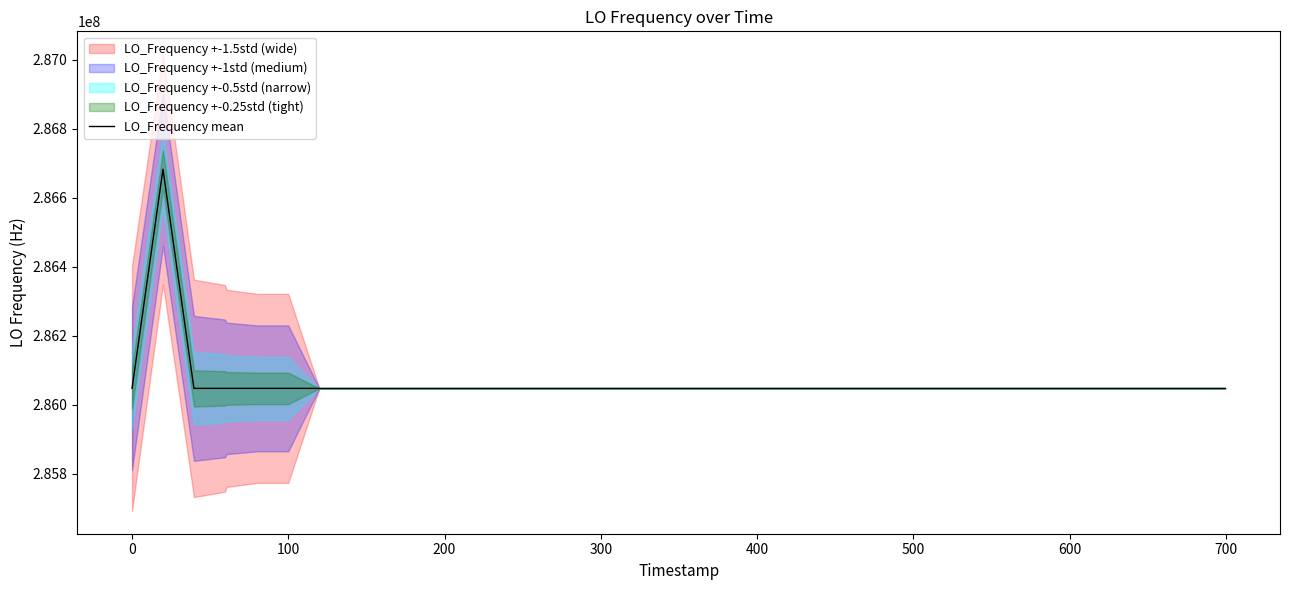

What is the maximum value for LO_Frequency mean?

286682703.6